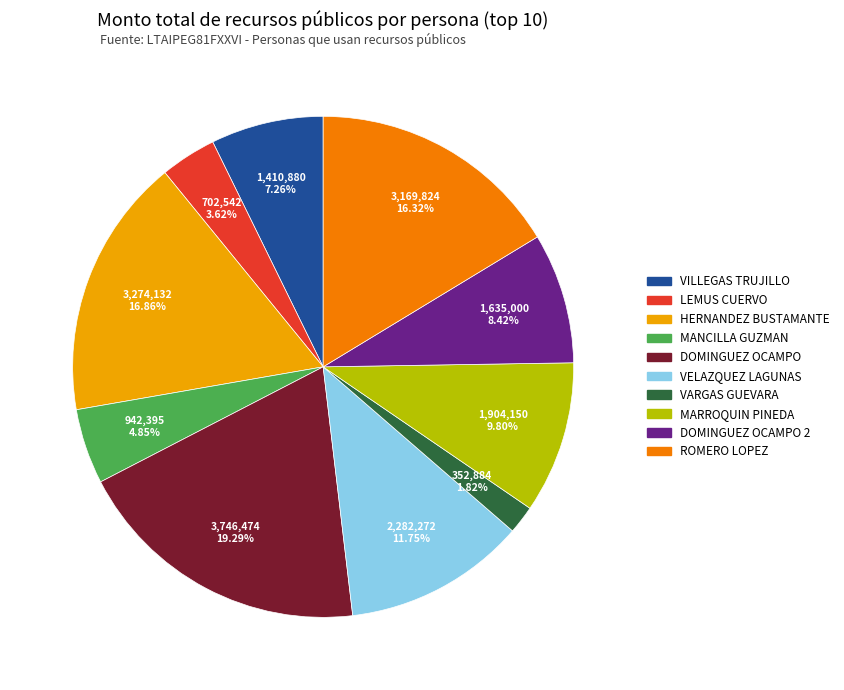

Which slice is the largest?

DOMINGUEZ OCAMPO